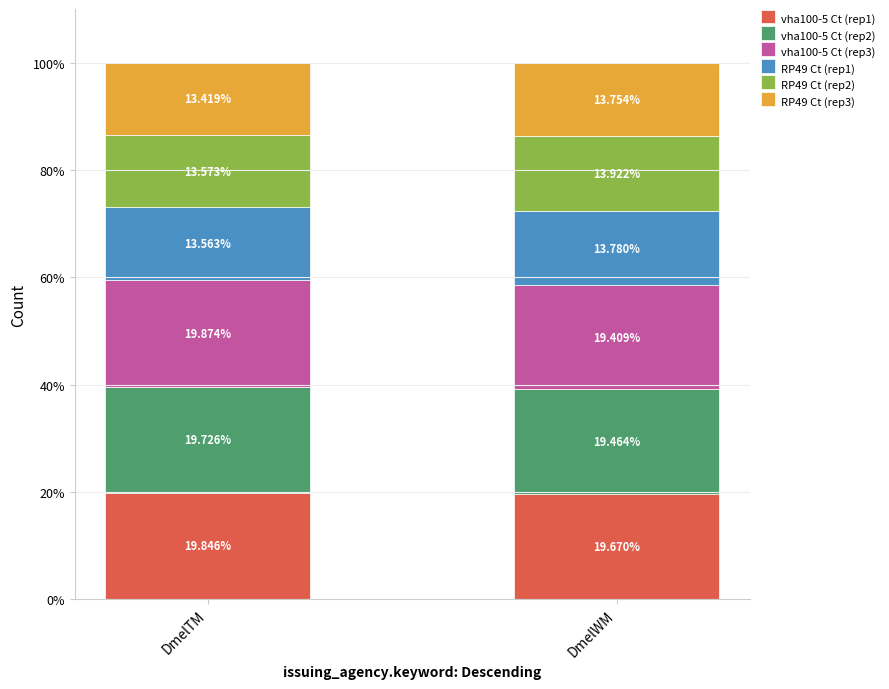

How many bars are there in total?

2